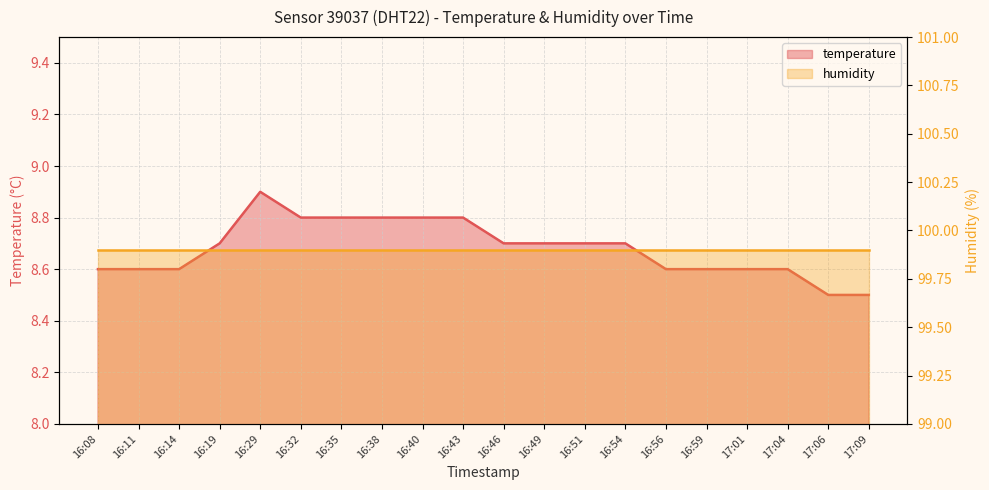

At which label is the value closest to 8?

17:06